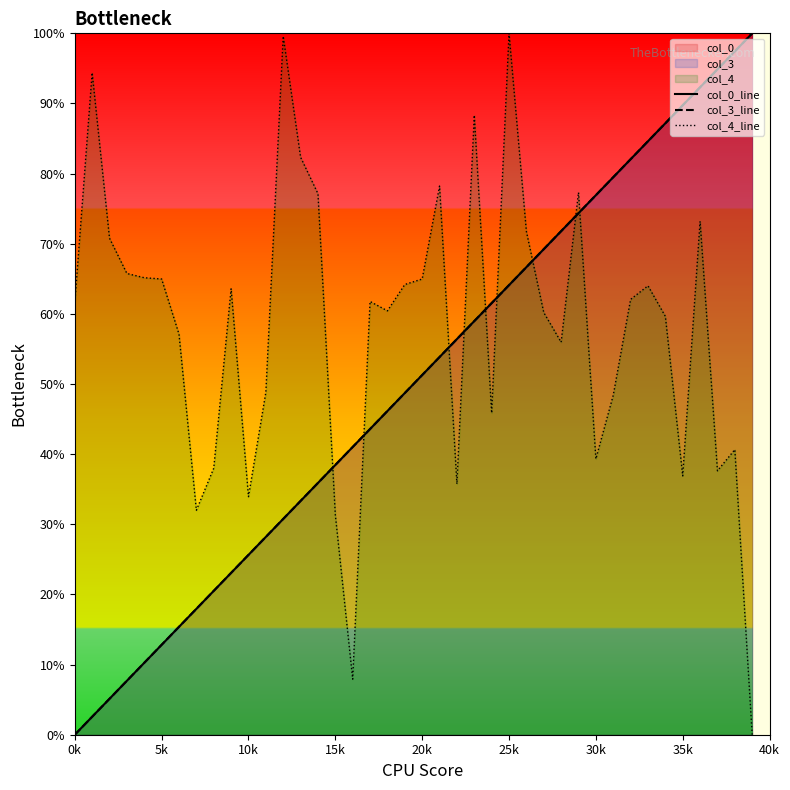

What value does the col_4_line series have at 13?

82.3